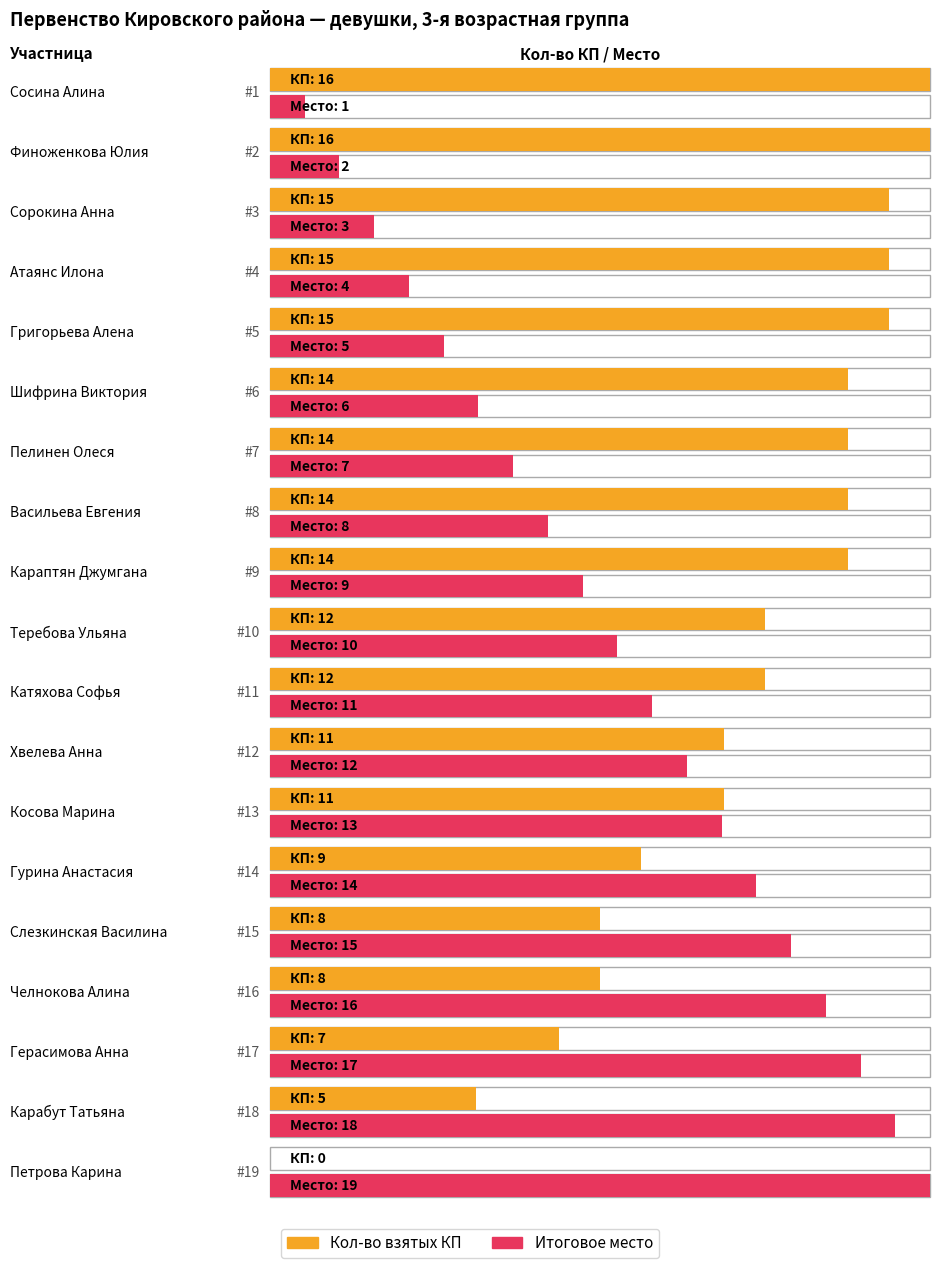

What position from the right is Пелинен Олеся?

13